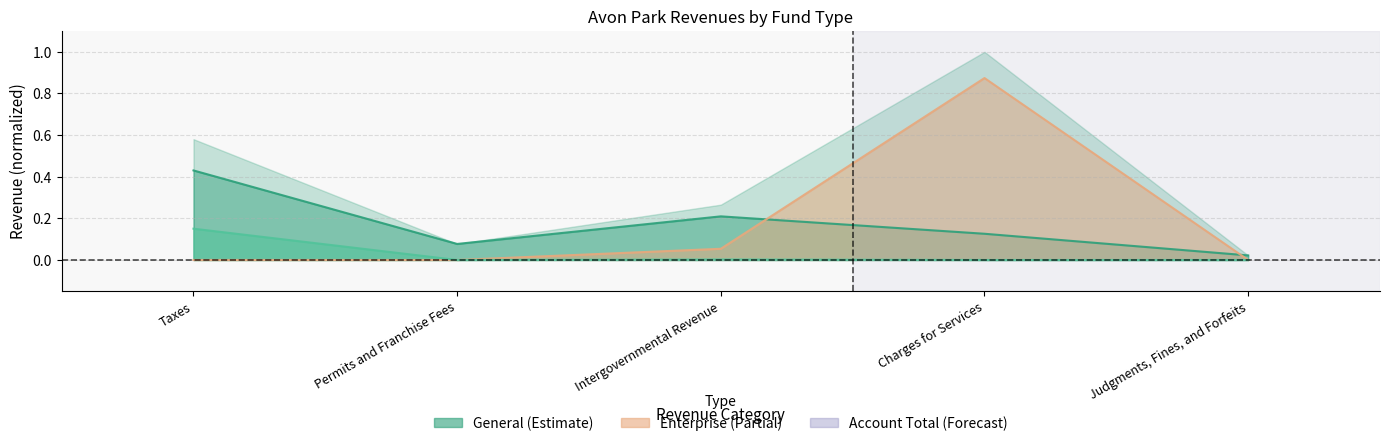

Which category has the highest value in the Special Revenue series?

Taxes